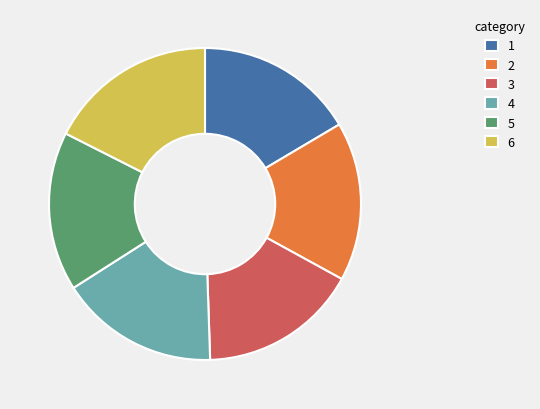

Does any single category account for the majority?

No